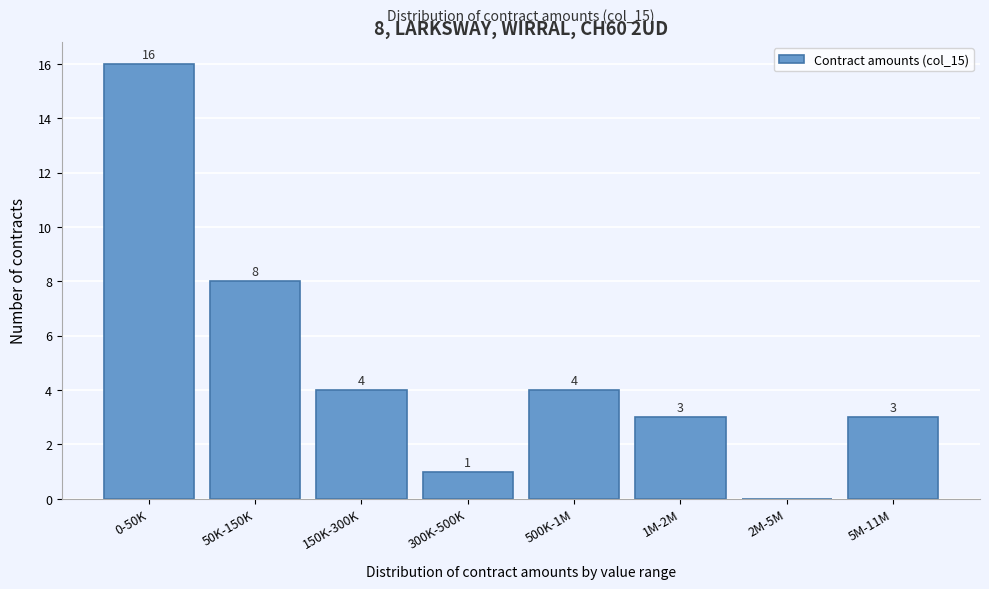

Reading right to left, transcribe all the data shown in this chart.

5M-11M=3	2M-5M=0	1M-2M=3	500K-1M=4	300K-500K=1	150K-300K=4	50K-150K=8	0-50K=16